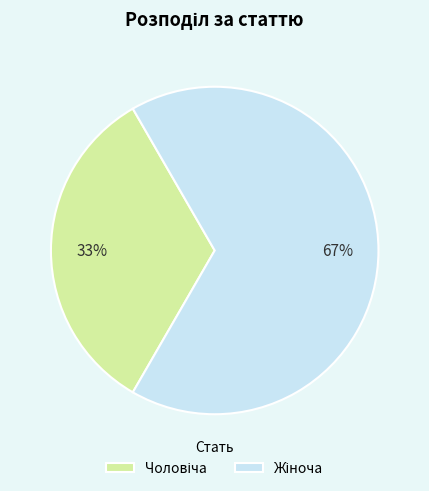

How many slices are in this pie chart?

2